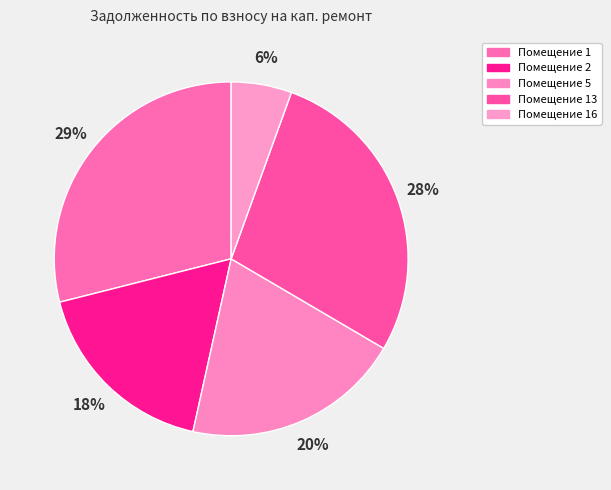

Is it true that Помещение 1 is 43% of the pie?

False